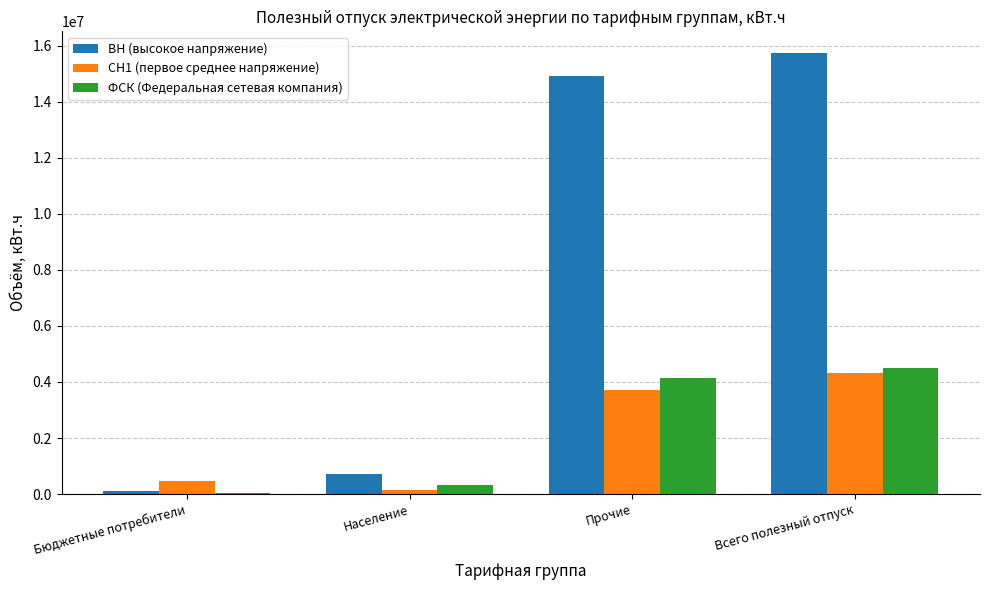

Which series changed the most between Население and Всего полезный отпуск?

ВН (высокое напряжение)